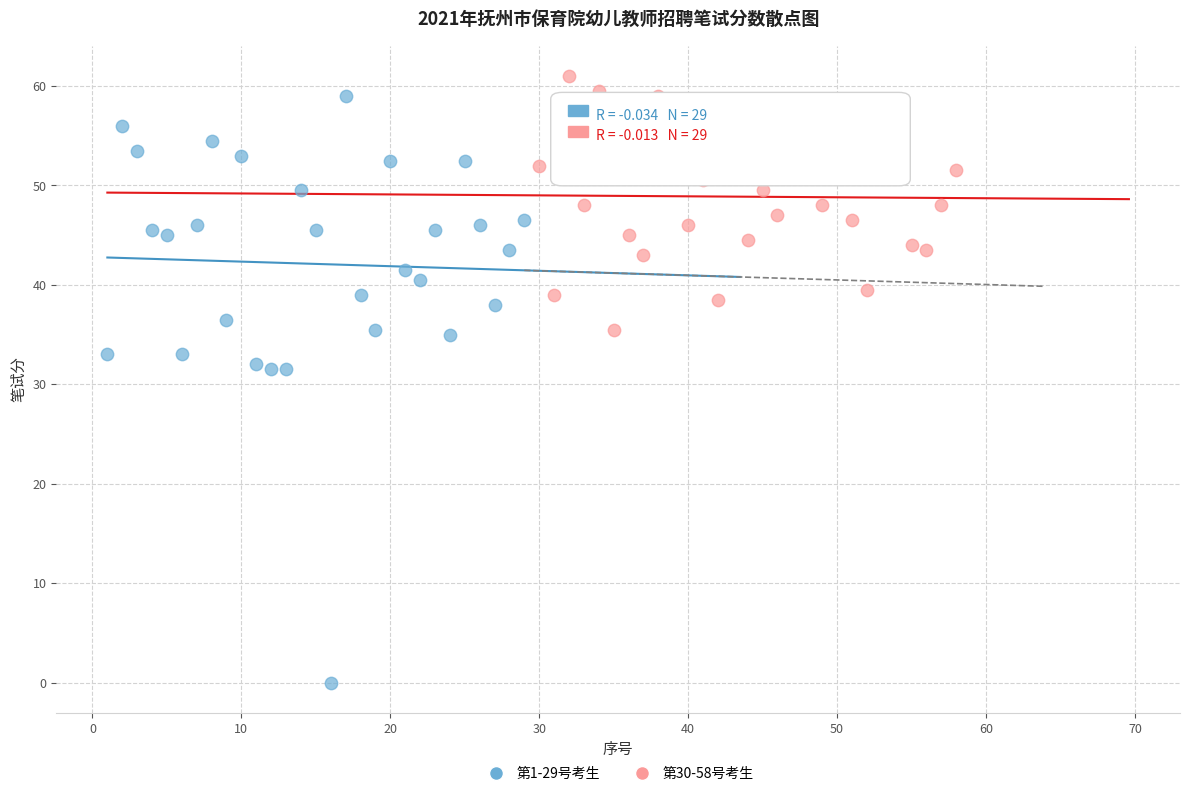

Which series has the widest spread of Y values?

第1-29号考生